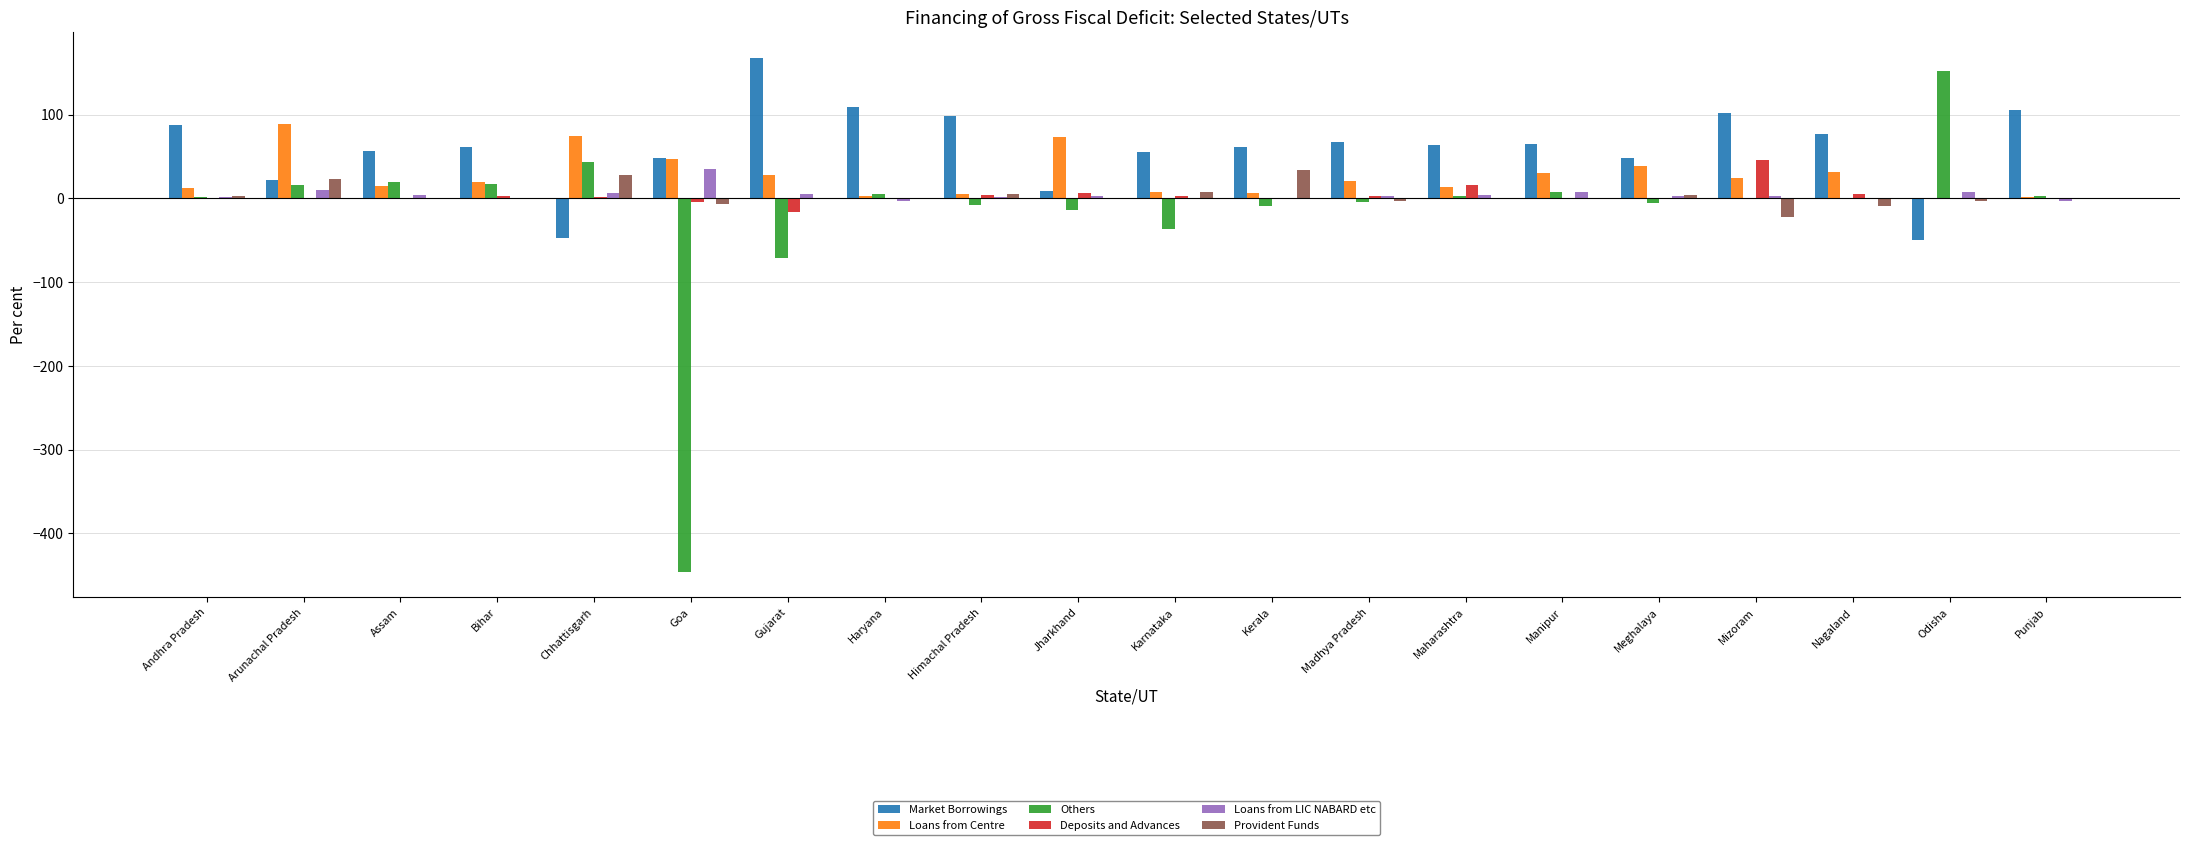

At which label does Others reach its peak?

Odisha